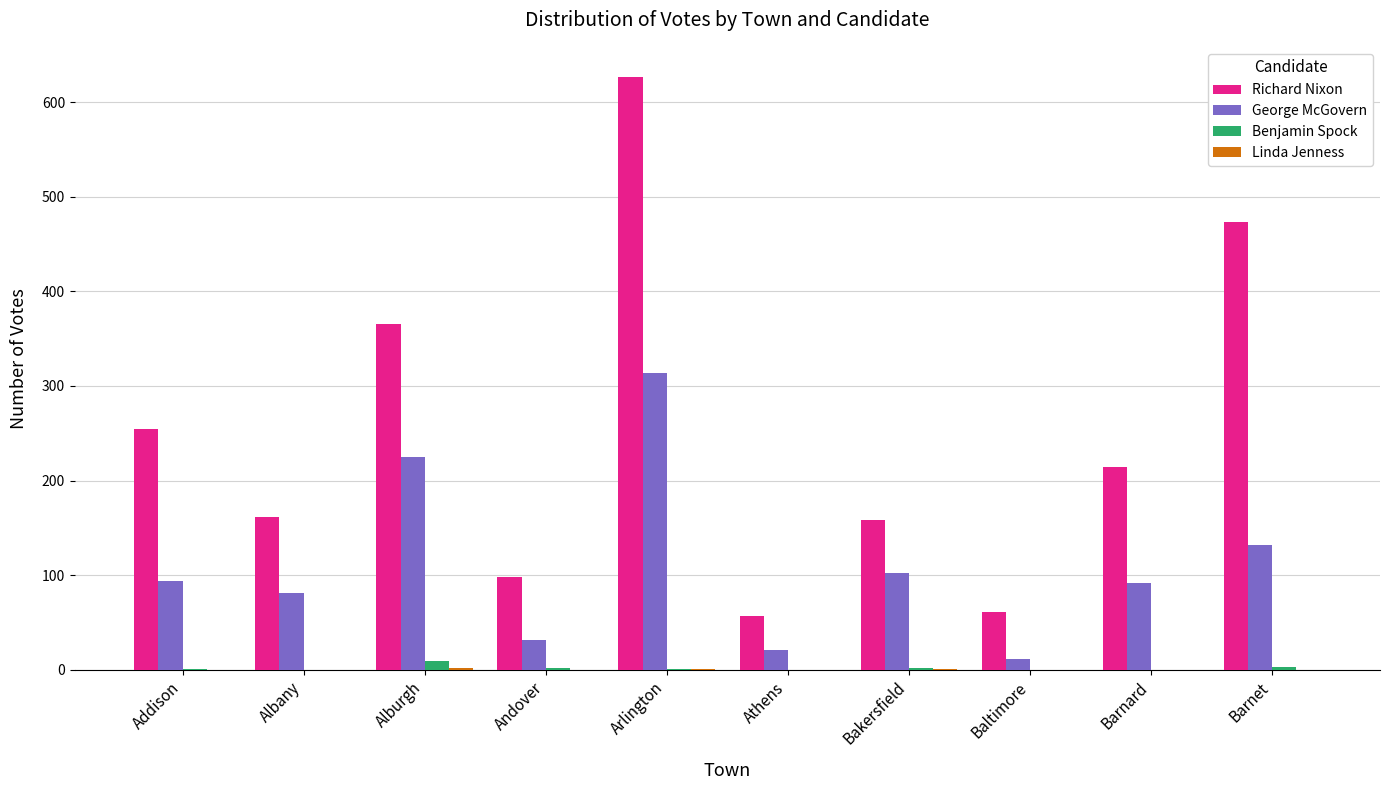

The Benjamin Spock series shows 0 at Baltimore. True or false?

True